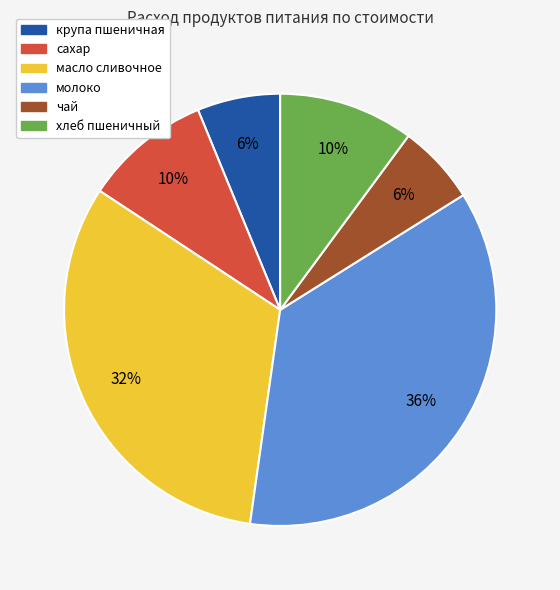

True or false: чай accounts for 6% of the total.

True